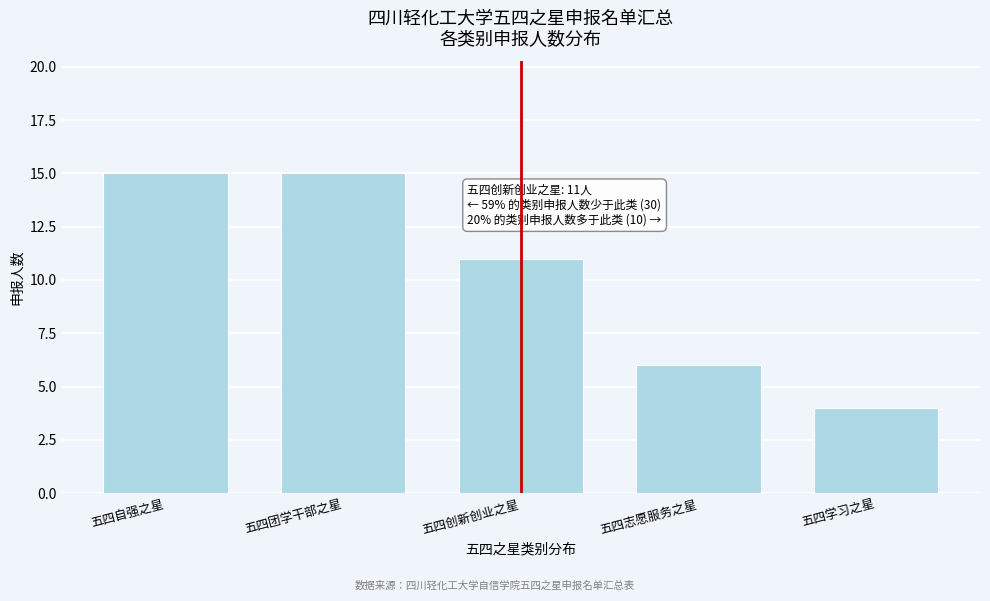

Reading right to left, transcribe all the data shown in this chart.

4	6	11	15	15